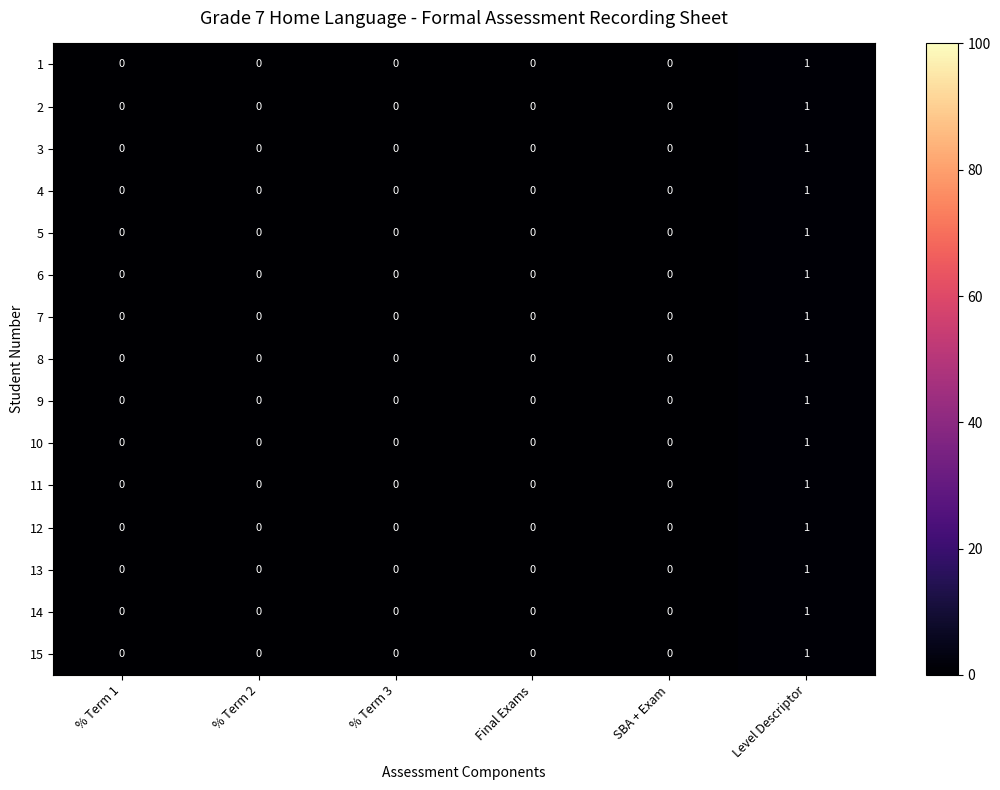

At which category is the sum across all series the highest?

Level Descriptor